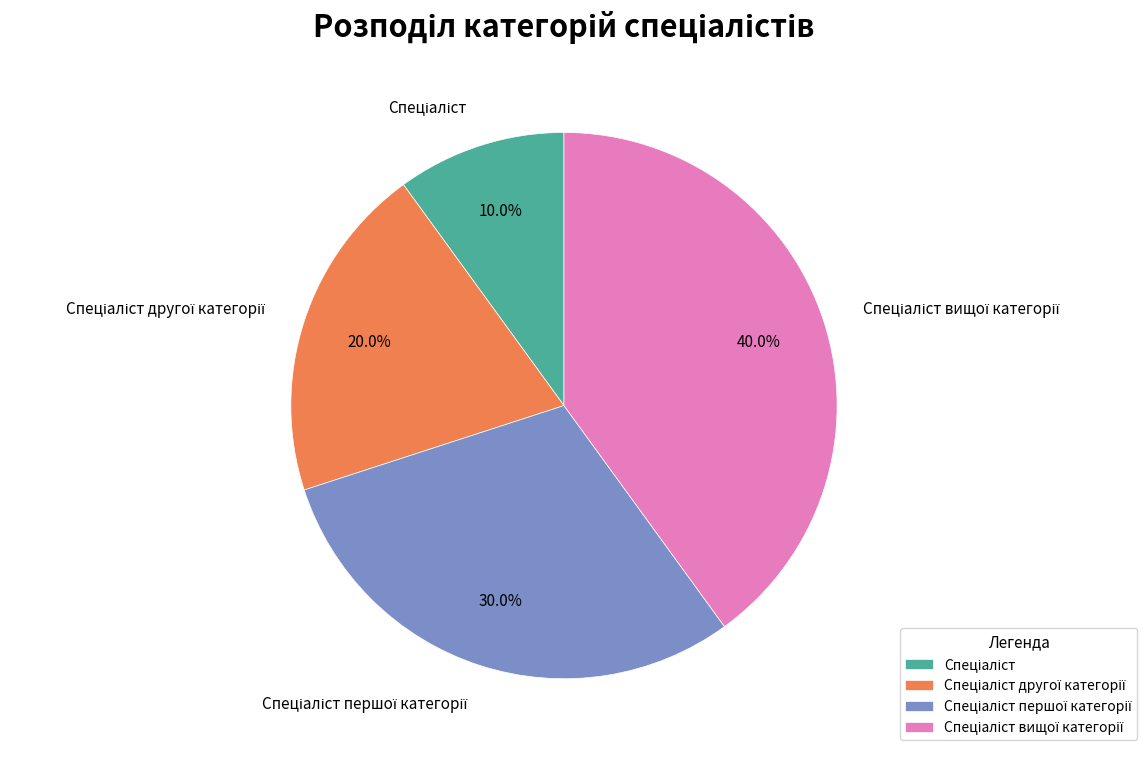

Is there any slice that represents more than half of the pie?

No